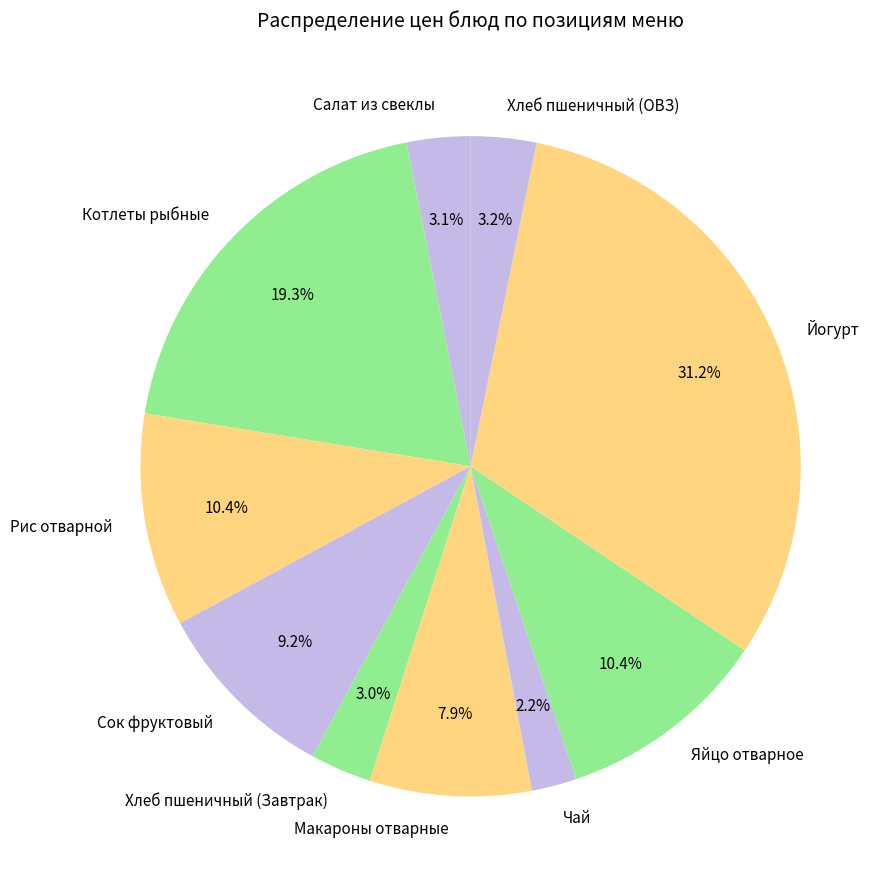

How many slices are in this pie chart?

10